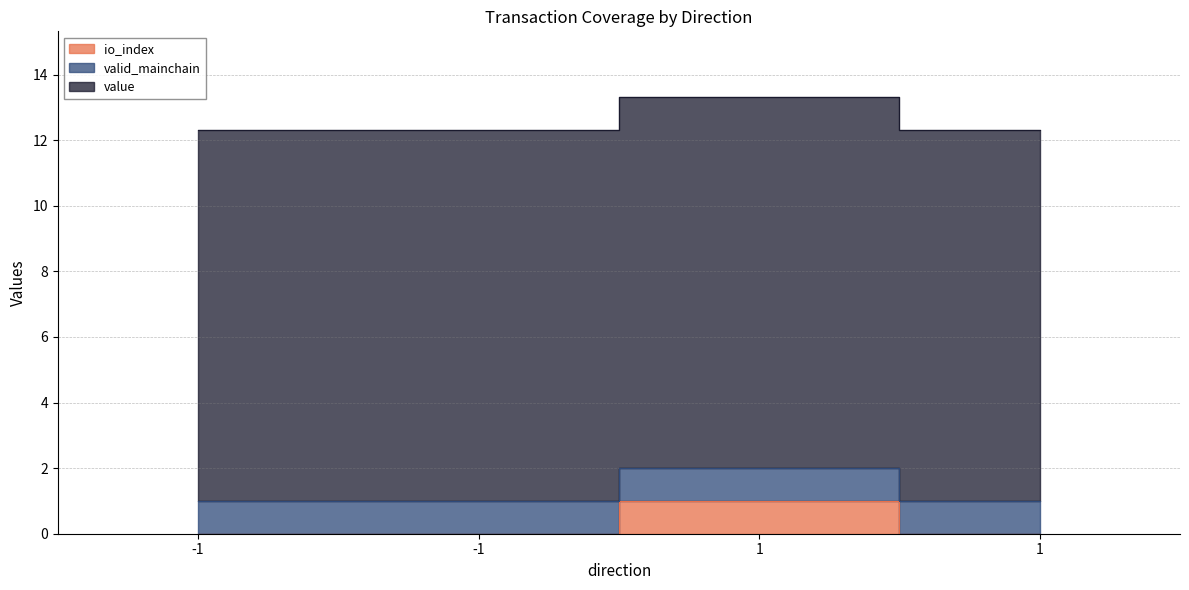

What is the value of the valid_mainchain point at the 2nd from the left?

1.0